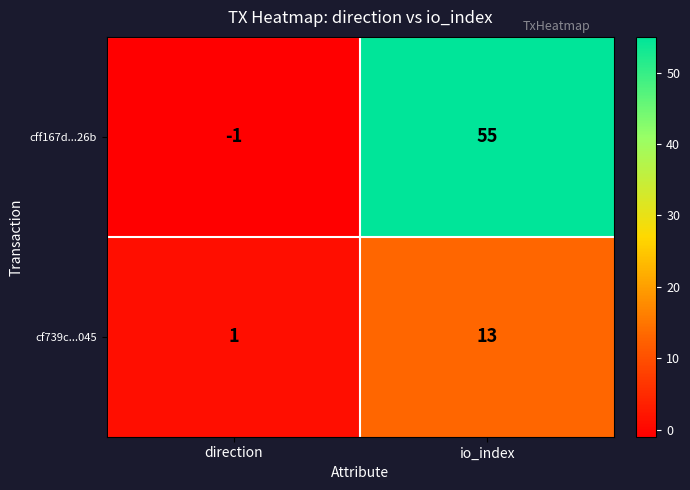

At which label is cf739c...045 closest to 7?

direction